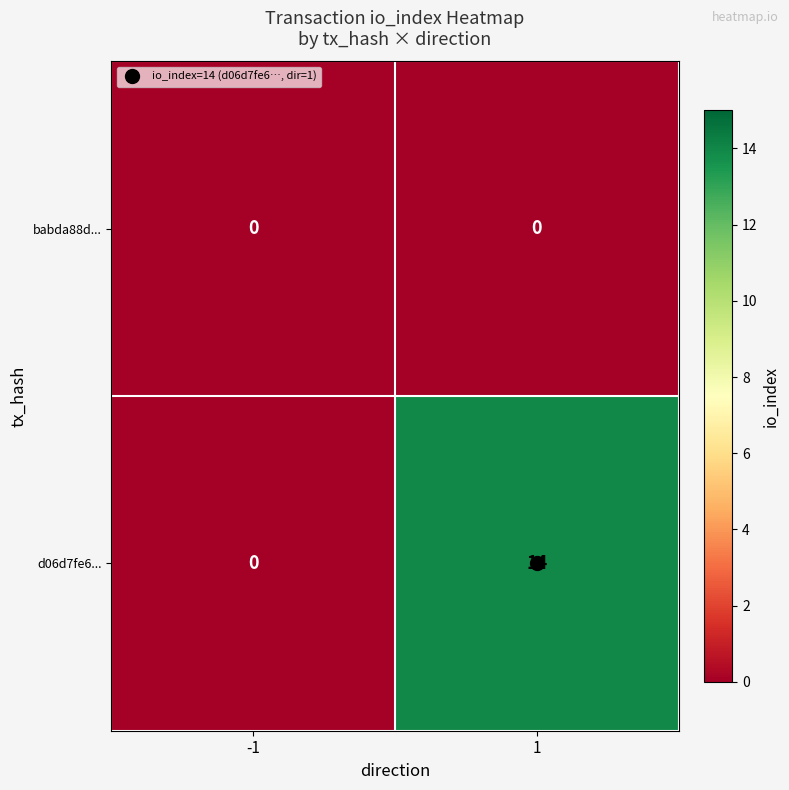

Rank the series by their maximum value, from lowest to highest.

babda88d..., d06d7fe6...